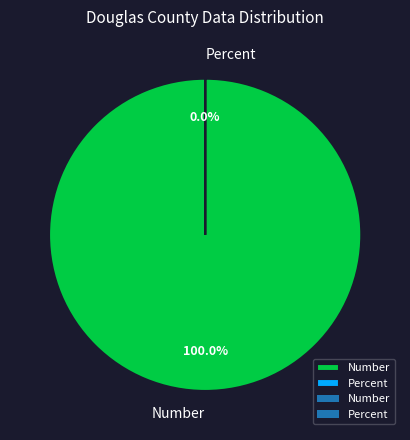

Which category has the biggest portion of the pie?

Number